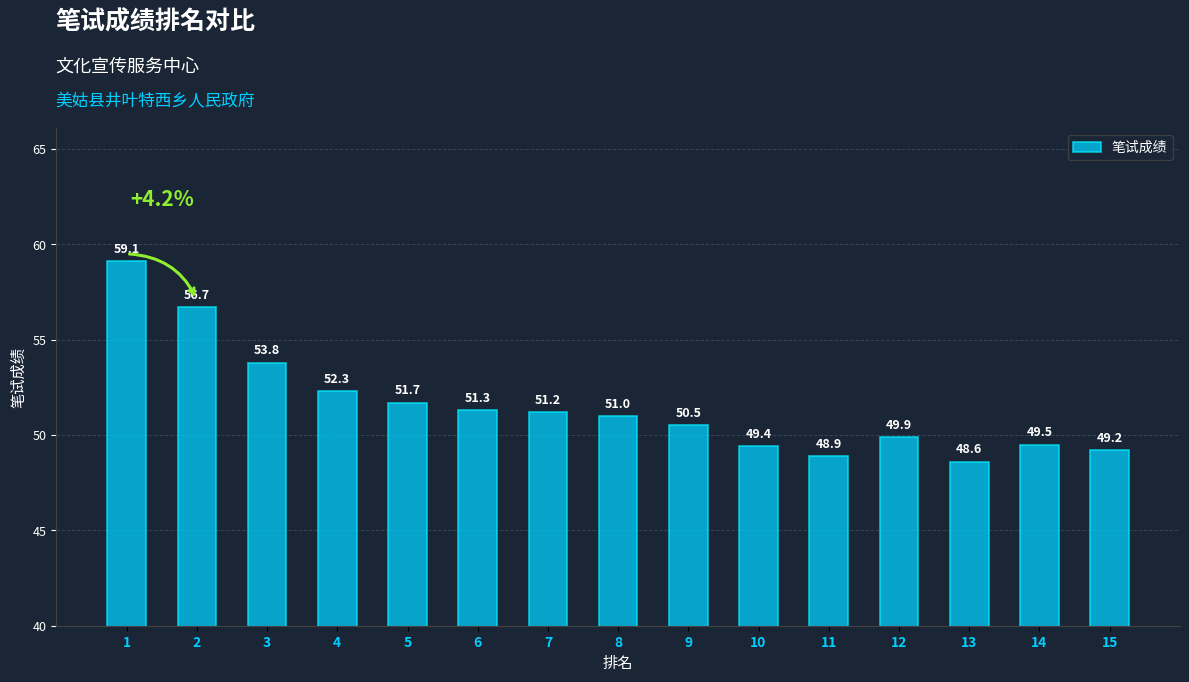

What is the sum of the values at 14 and 9?

100.0